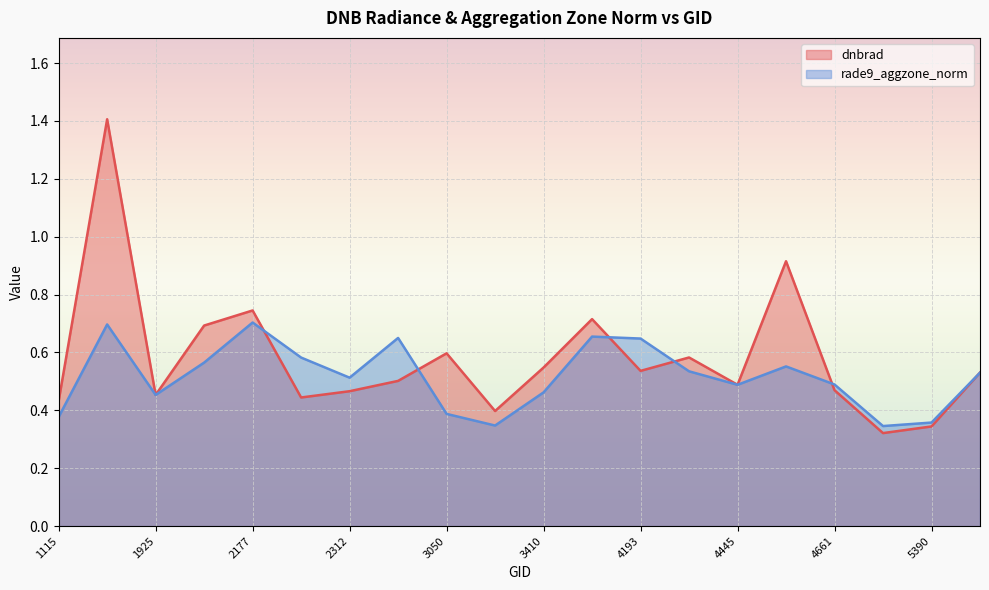

How many interior local peaks does the dnbrad series have?

6